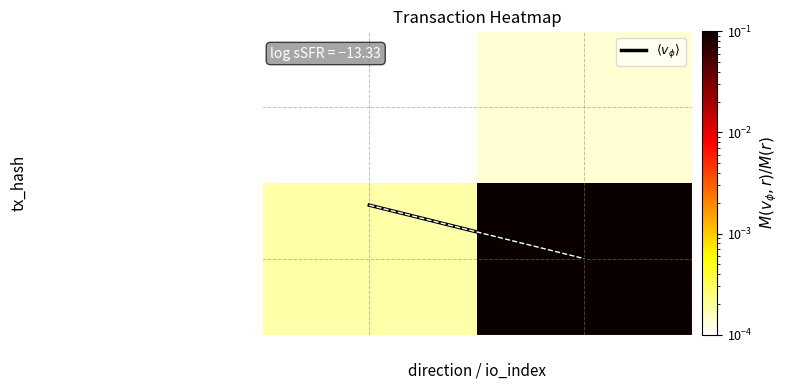

What is the difference between the highest and lowest values at direction?

0.6